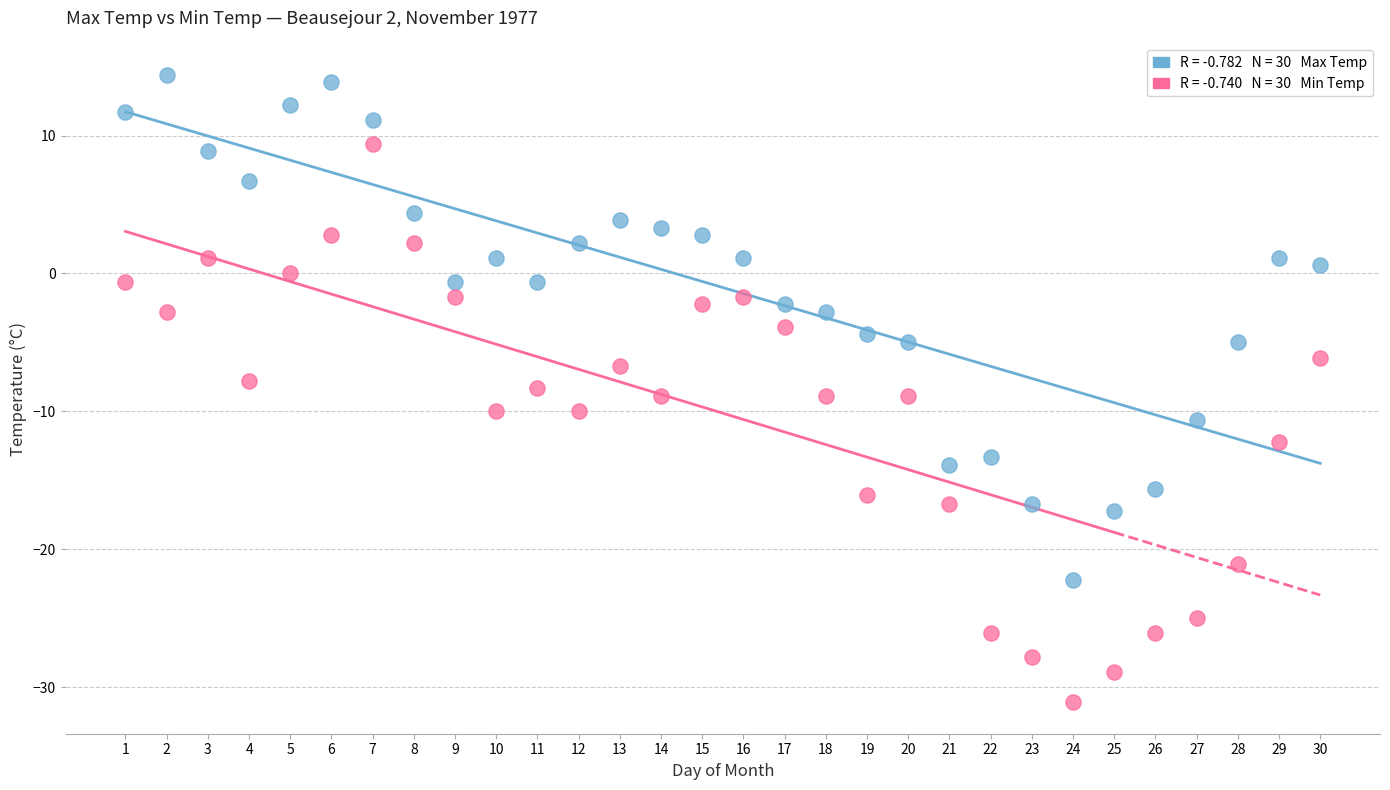

Across all data points, what is the range of Y values (max minus min)?

45.5